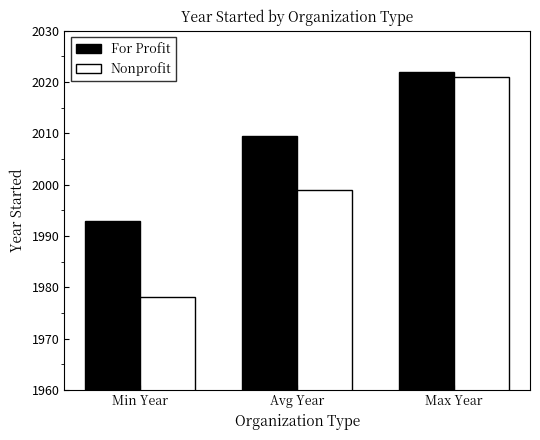

What is the value of the For Profit bar at the 3rd from the left?

2022.0